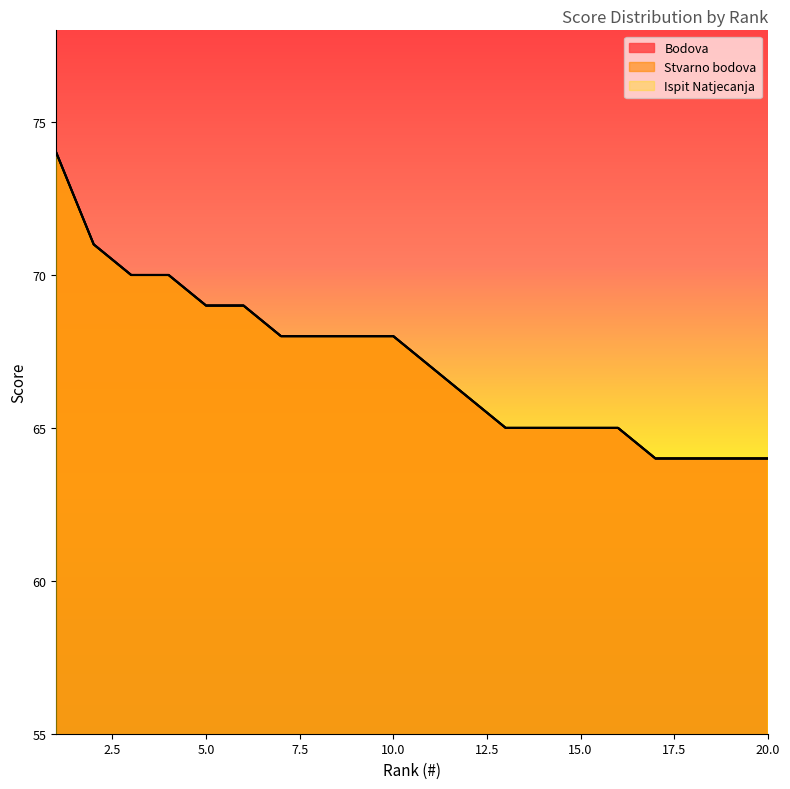

What is the difference between the second highest and second lowest values in the Stvarno bodova series?

7